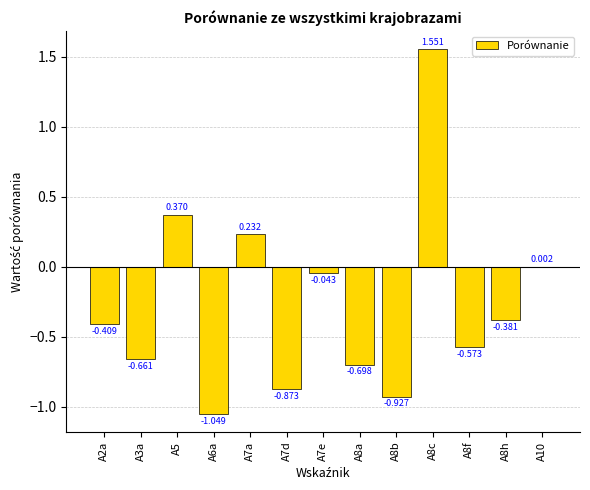

Reading left to right, extract all data points from this chart.

-0.4	-0.7	0.4	-1.0	0.2	-0.9	-0.0	-0.7	-0.9	1.6	-0.6	-0.4	0.0